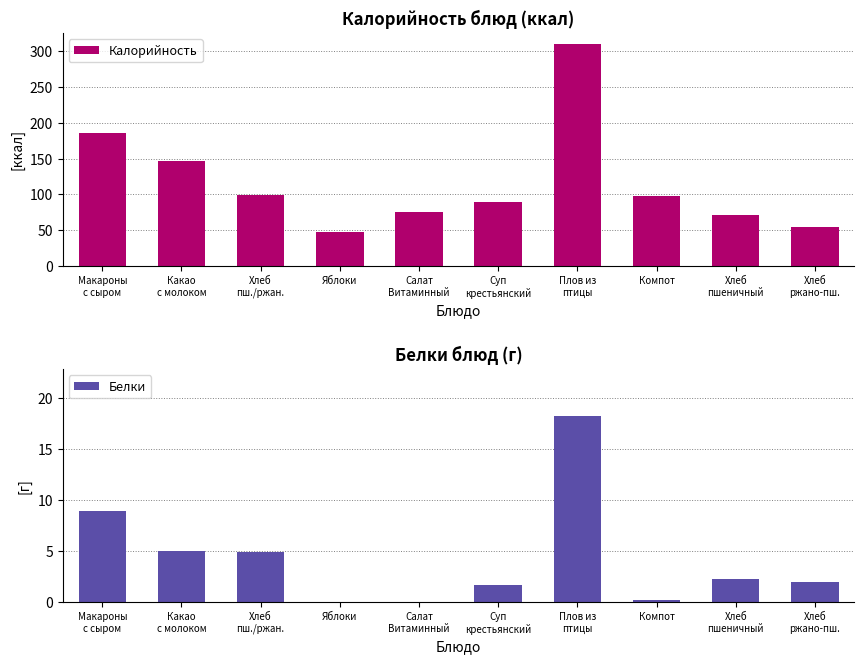

At which label is Калорийность closest to 178?

Макароны
с сыром